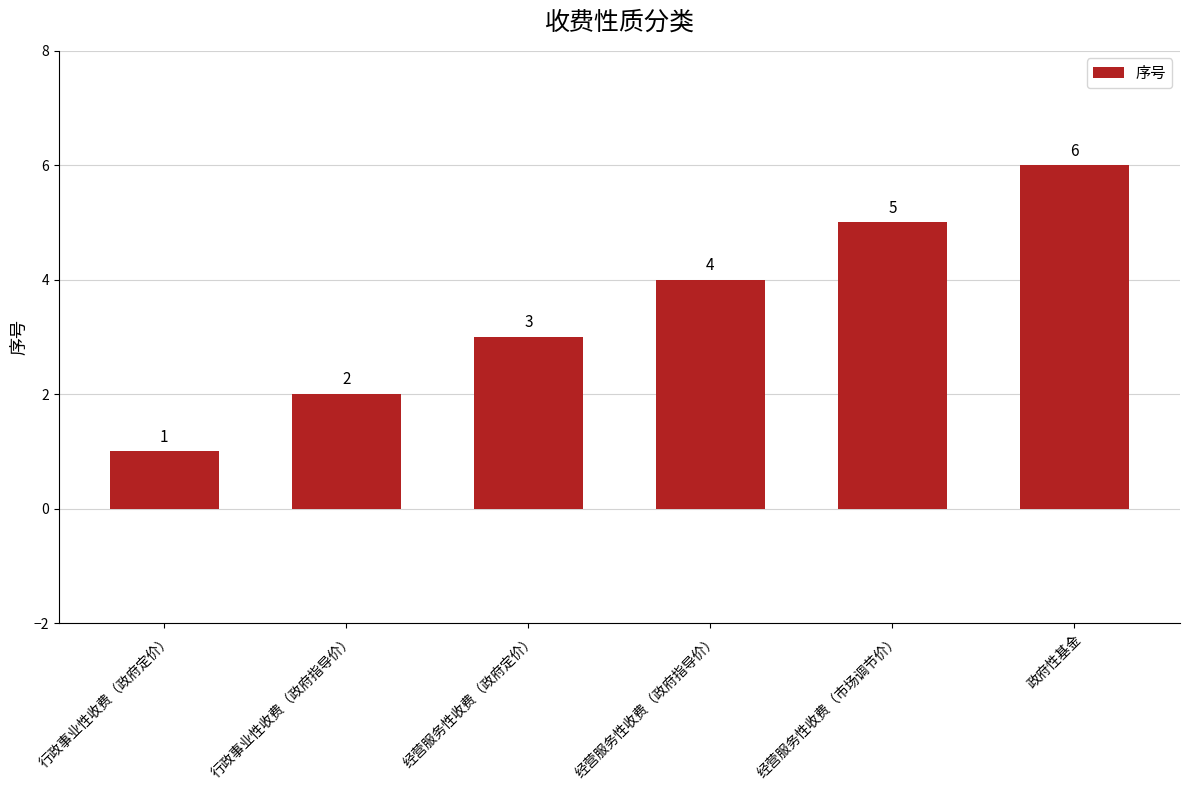

Approximately how many times larger is the value at 行政事业性收费（政府指导价） compared to 经营服务性收费（政府指导价）?

0.5